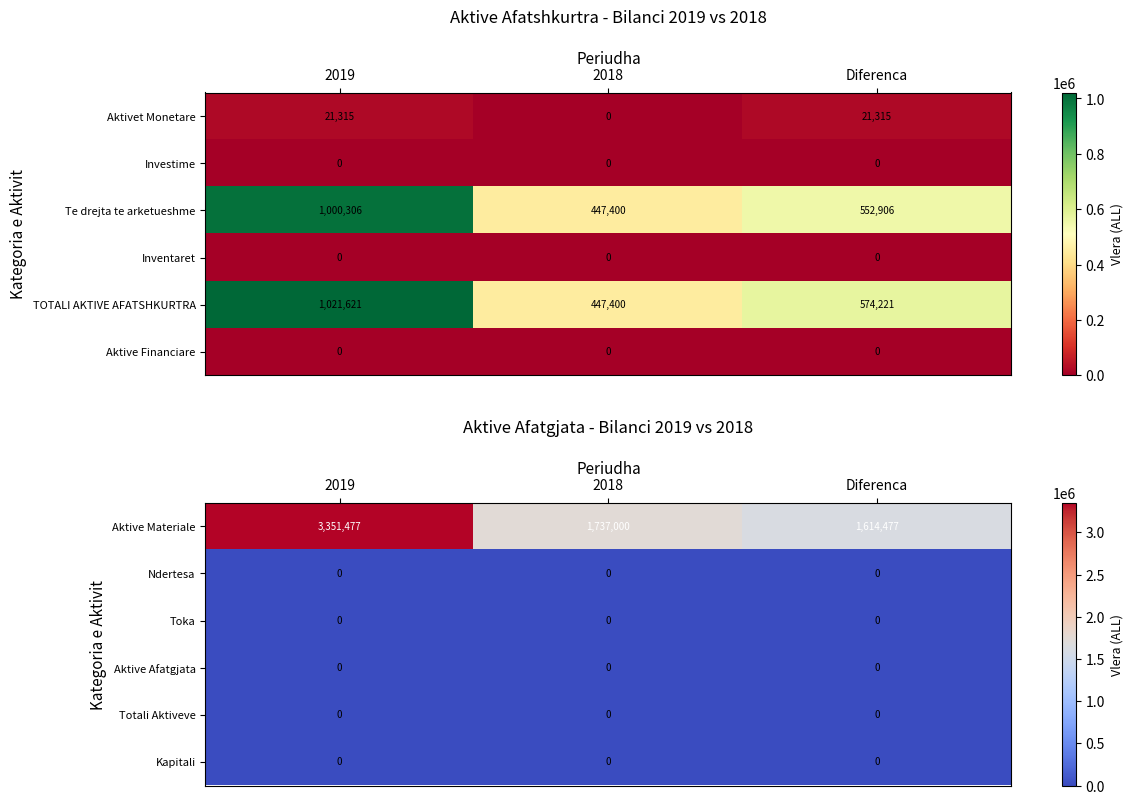

What is the difference between the Aktive Materiale values at 2018 and Diferenca?

122523